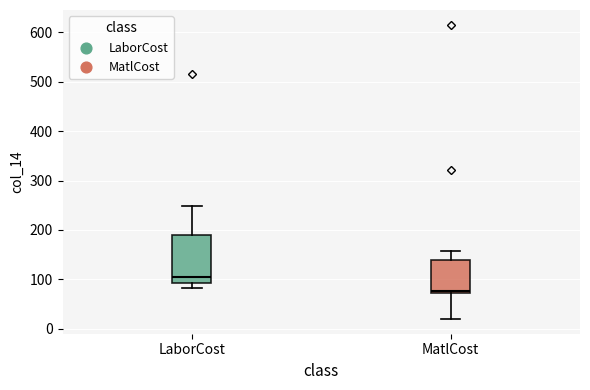

Which box's median line is the highest?

LaborCost